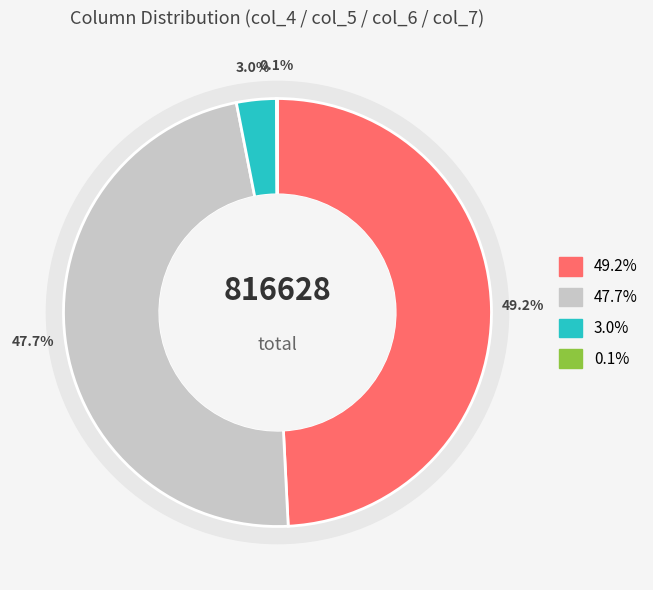

Is there any slice that represents more than half of the pie?

No